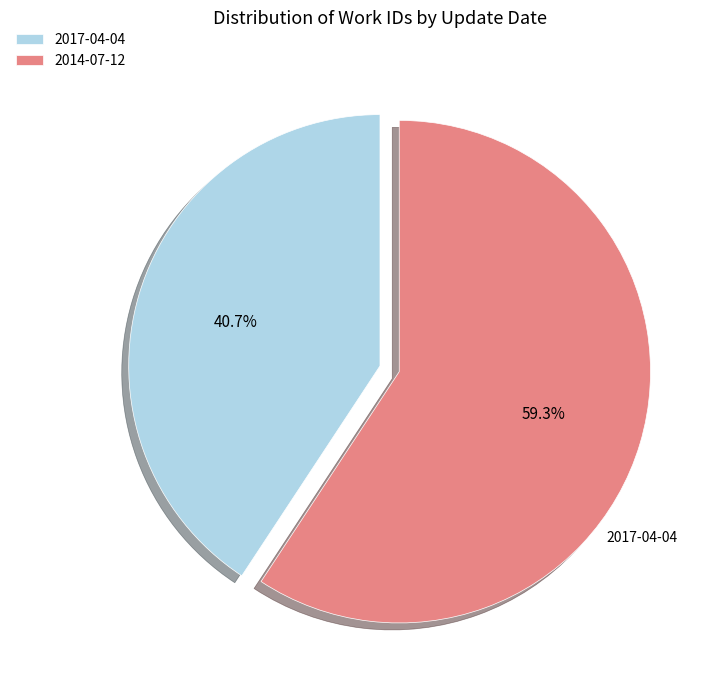

Which has a higher value, 2014-07-12 or 2017-04-04?

2014-07-12